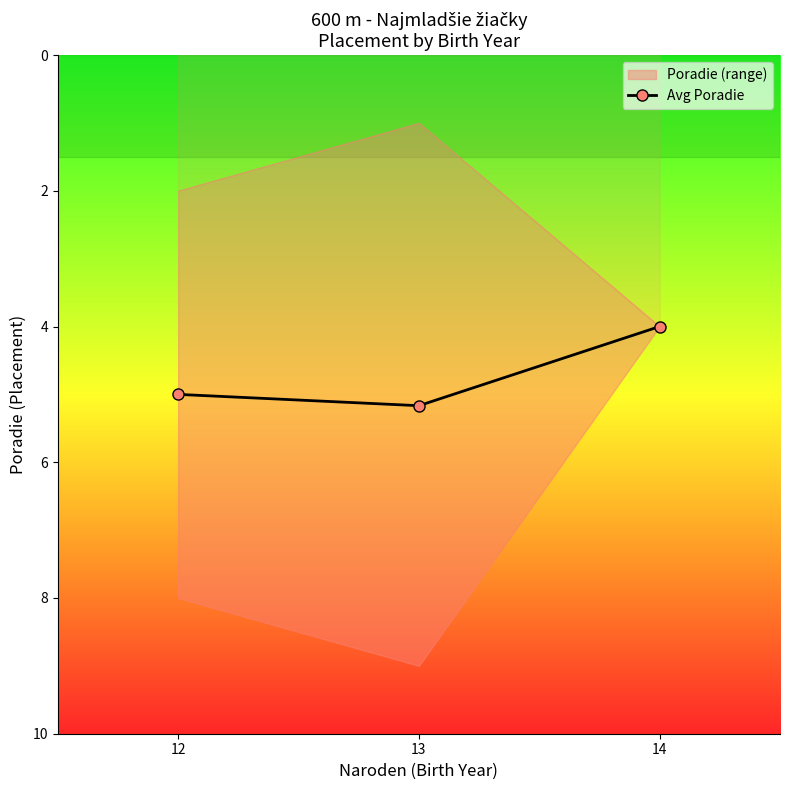

What is the ratio of the value at 13 to the value at 14?

1.3